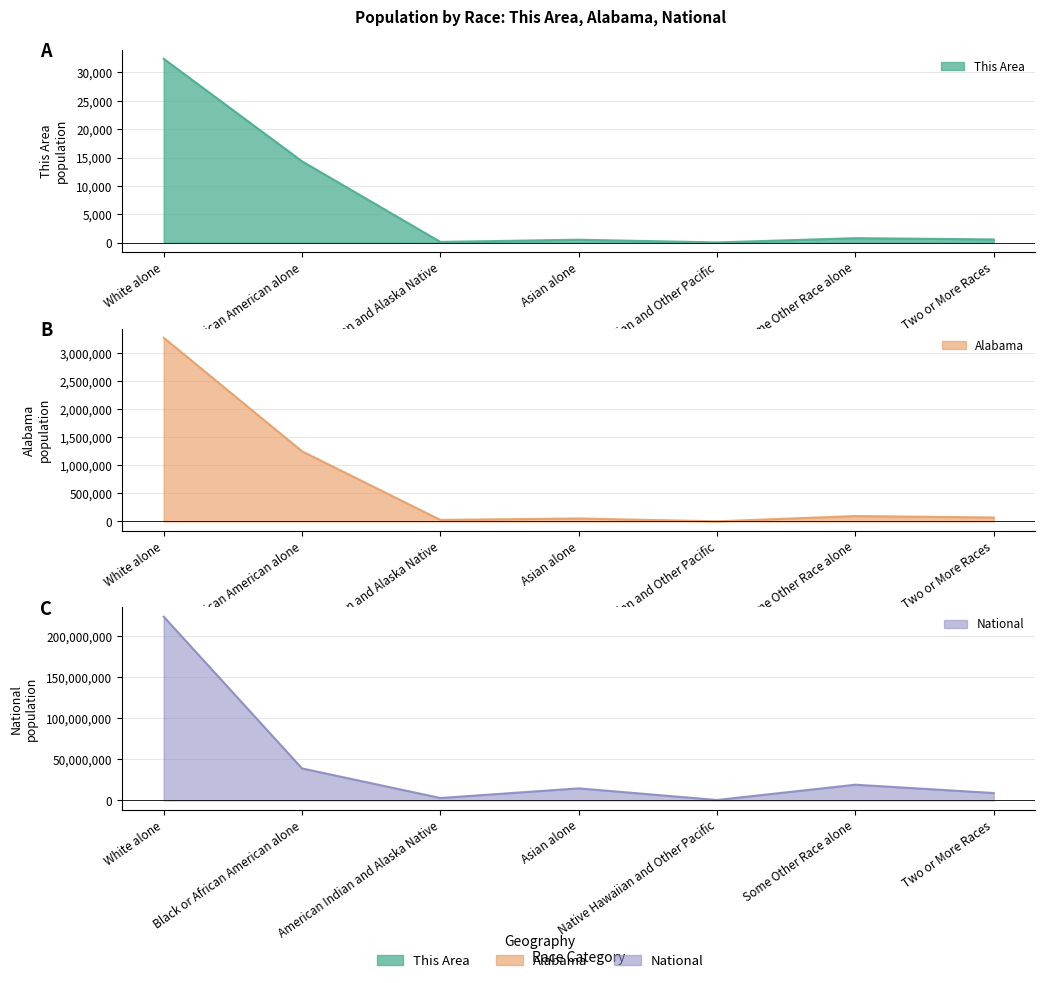

Reading left to right, list all the values displayed in this chart.

This Area: 32416	14333	112	500	21	774	551
Alabama: 3275394	1251311	28218	53595	3057	96910	71251
National: 223553265	38929319	2932248	14674252	540013	19107368	9009073